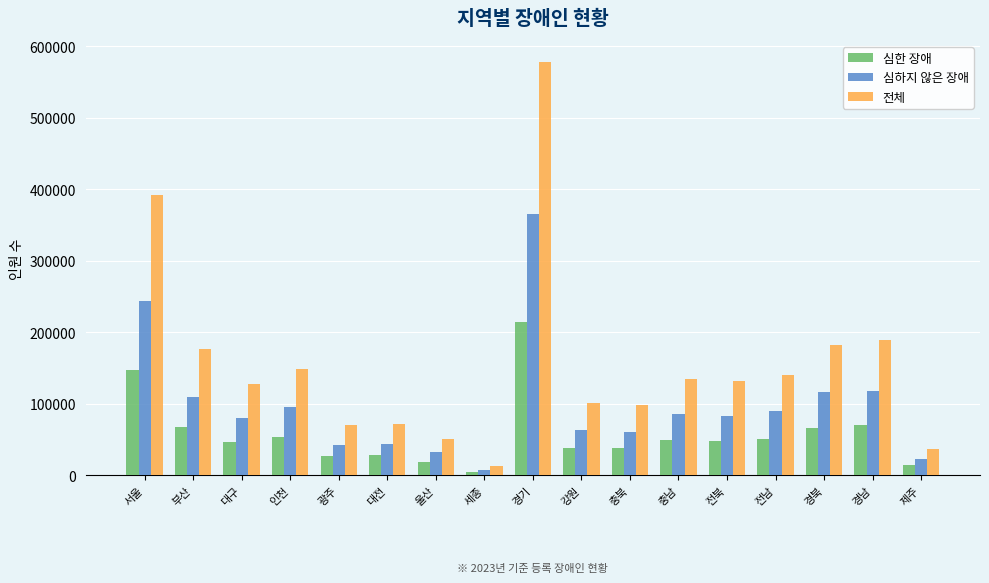

What is the label of the 16th bar from the left?

경남